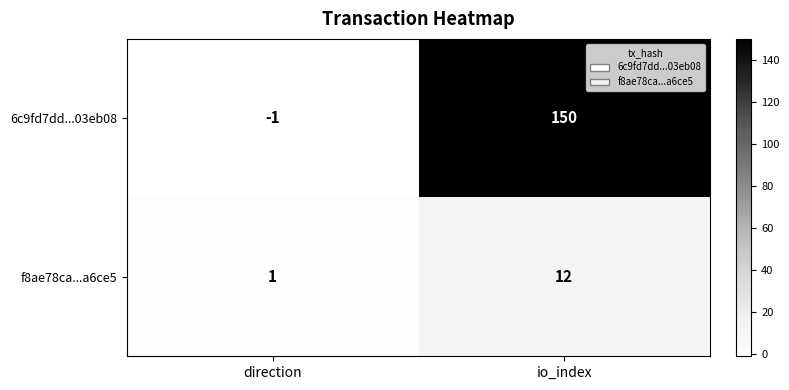

Rank the series by their average value, from highest to lowest.

6c9fd7dd...03eb08, f8ae78ca...a6ce5